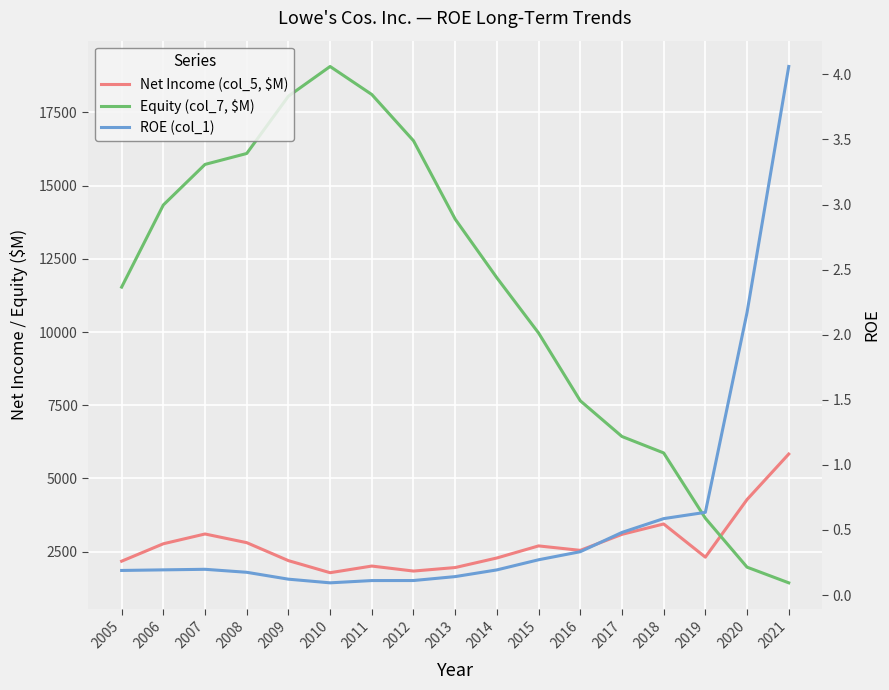

What is the difference between the maximum and minimum values in the Equity (col_7, $M) series?

17632.0